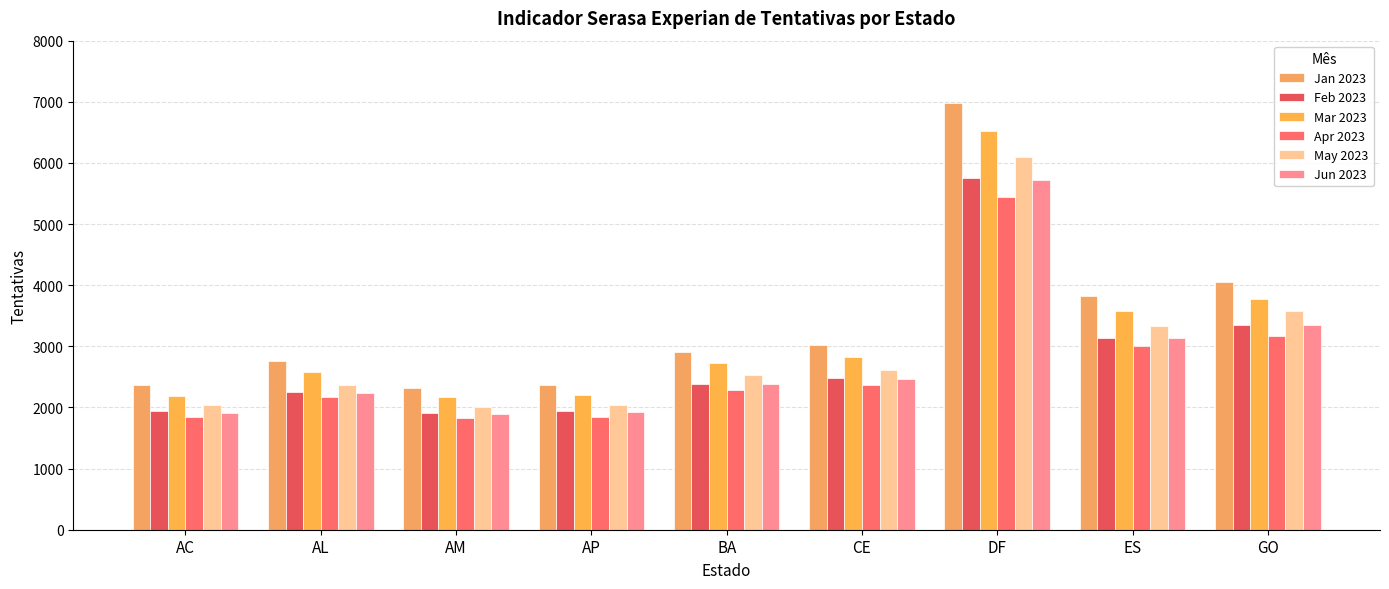

What is the difference between the second highest and minimum values in the Jan 2023 series?

1726.1